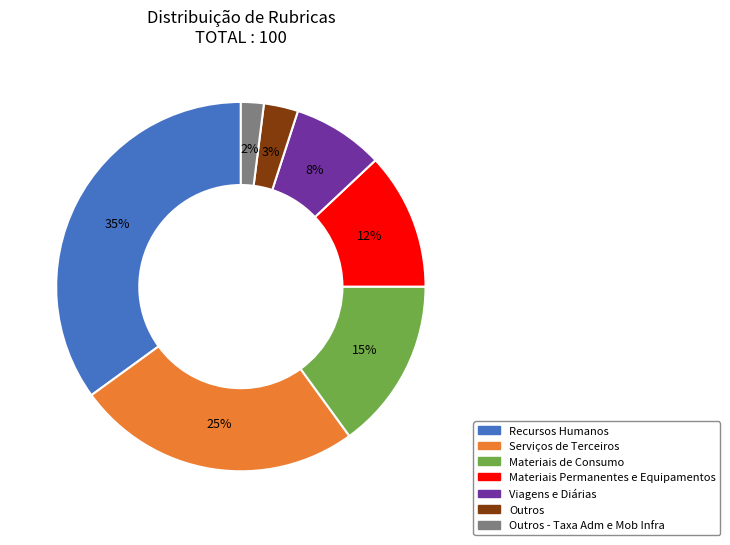

Does any single category account for the majority?

No